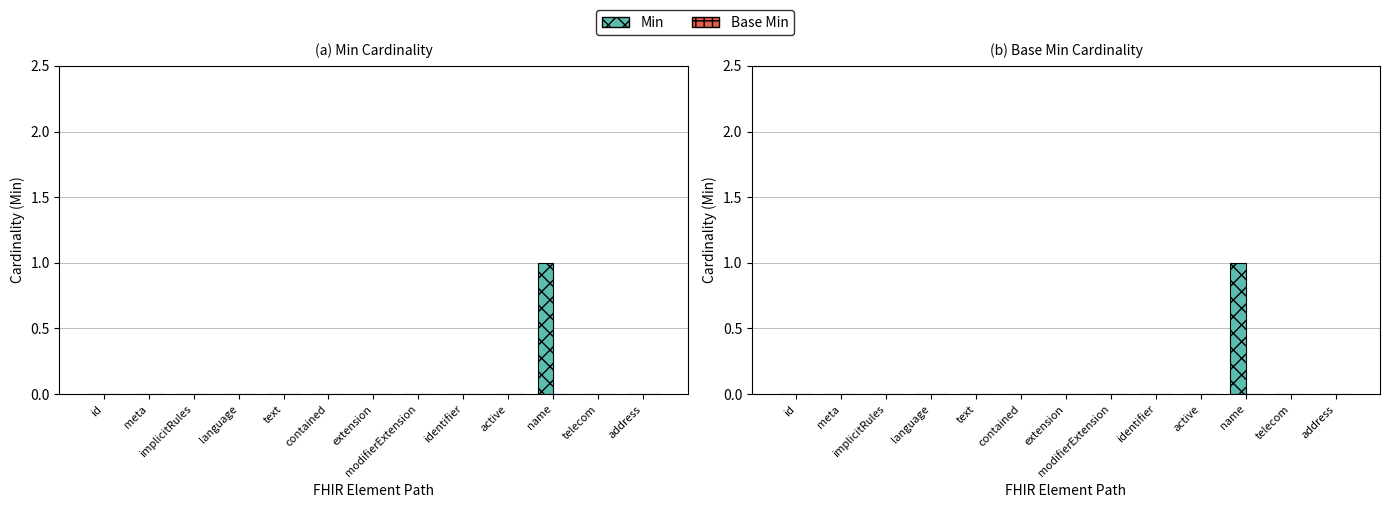

What is the highest value of the Min series?

1